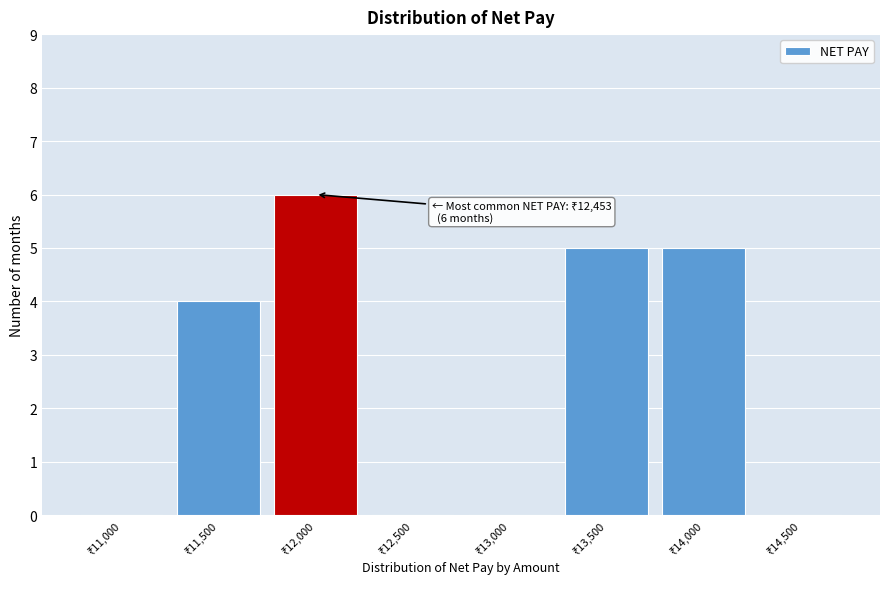

What is the sum of all values?

20